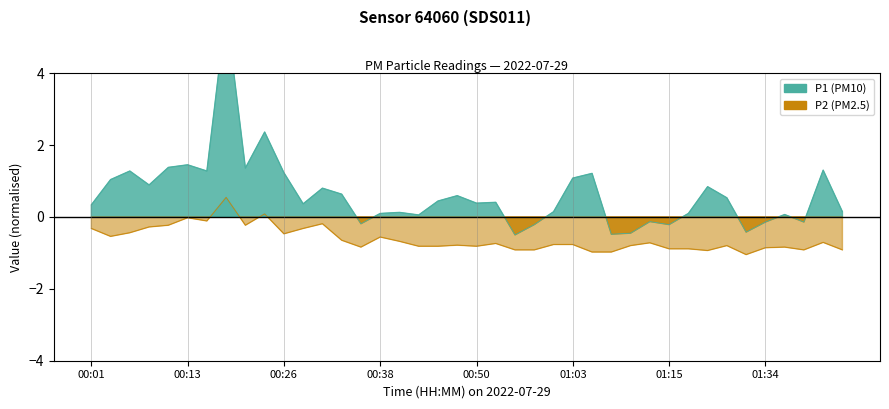

Reading left to right, what are all the values shown in this chart?

P1: 00:01=0.3	00:04=1.0	00:06=1.3	00:08=0.9	00:11=1.4	00:13=1.5	00:16=1.3	00:18=5.8	00:21=1.4	00:23=2.4	00:26=1.2	00:28=0.4	00:31=0.8	00:33=0.6	00:36=-0.2	00:38=0.1	00:41=0.1	00:43=0.1	00:45=0.4	00:48=0.6	00:50=0.4	00:53=0.4	00:55=-0.5	00:58=-0.2	01:00=0.1	01:03=1.1	01:05=1.2	01:08=-0.5	01:10=-0.5	01:13=-0.1	01:15=-0.2	01:18=0.1	01:26=0.8	01:29=0.5	01:31=-0.4	01:34=-0.1	01:37=0.1	01:39=-0.1	01:44=1.3	01:47=0.1
P2: 00:01=-0.3	00:04=-0.5	00:06=-0.4	00:08=-0.3	00:11=-0.2	00:13=-0.0	00:16=-0.1	00:18=0.5	00:21=-0.2	00:23=0.1	00:26=-0.5	00:28=-0.3	00:31=-0.2	00:33=-0.6	00:36=-0.8	00:38=-0.6	00:41=-0.7	00:43=-0.8	00:45=-0.8	00:48=-0.8	00:50=-0.8	00:53=-0.7	00:55=-0.9	00:58=-0.9	01:00=-0.8	01:03=-0.8	01:05=-1.0	01:08=-1.0	01:10=-0.8	01:13=-0.7	01:15=-0.9	01:18=-0.9	01:26=-0.9	01:29=-0.8	01:31=-1.0	01:34=-0.9	01:37=-0.8	01:39=-0.9	01:44=-0.7	01:47=-0.9